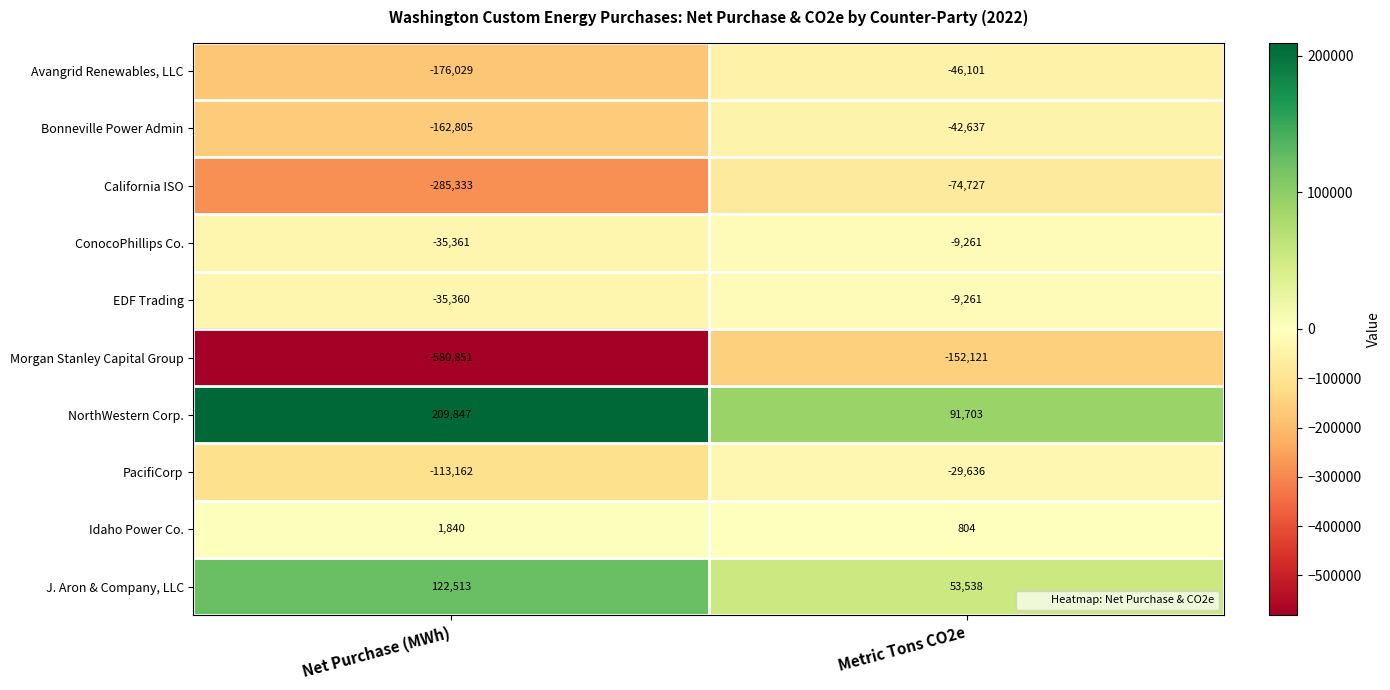

Rank the series at Net Purchase (MWh) from lowest to highest value.

Morgan Stanley Capital Group, California ISO, Avangrid Renewables, LLC, Bonneville Power Admin, PacifiCorp, ConocoPhillips Co., EDF Trading, Idaho Power Co., J. Aron & Company, LLC, NorthWestern Corp.